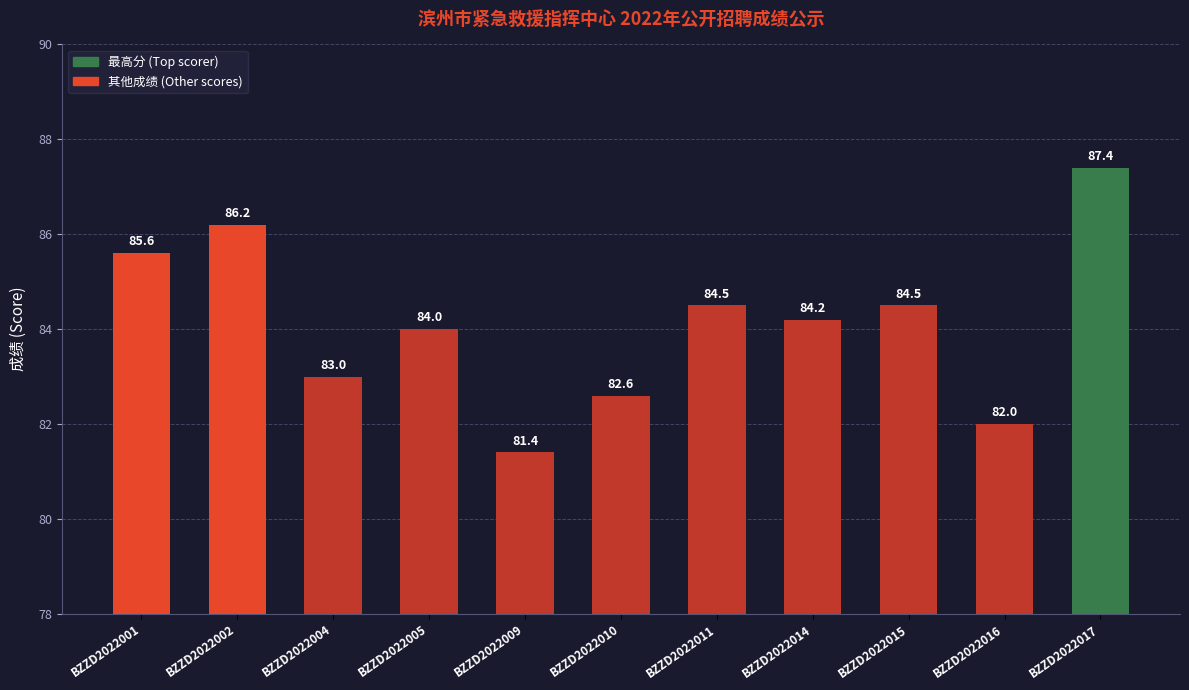

How many series are shown in this chart?

1